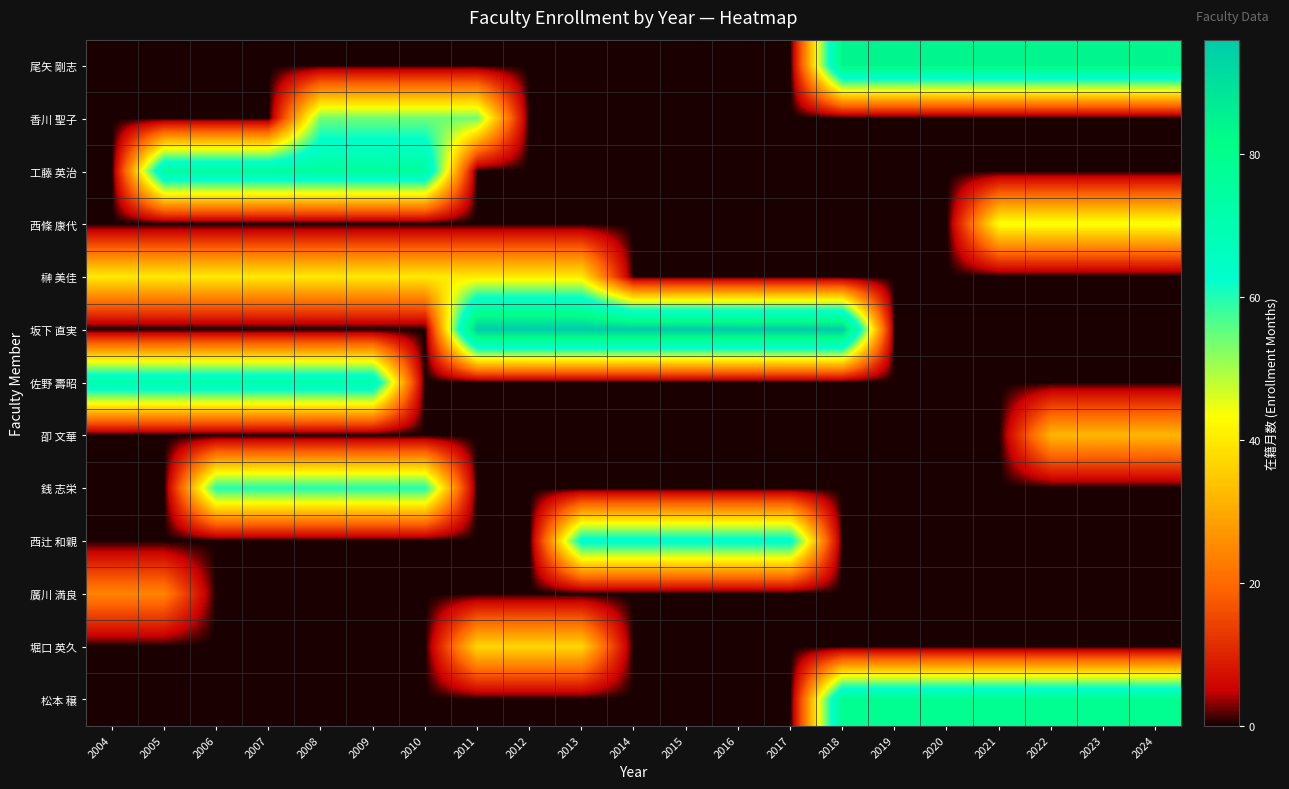

Reading left to right, what are all the values shown in this chart?

尾矢 剛志: 2004=0	2005=0	2006=0	2007=0	2008=0	2009=0	2010=0	2011=0	2012=0	2013=0	2014=0	2015=0	2016=0	2017=0	2018=84	2019=84	2020=84	2021=84	2022=84	2023=84	2024=84
香川 聖子: 2004=0	2005=0	2006=0	2007=0	2008=54	2009=54	2010=54	2011=54	2012=0	2013=0	2014=0	2015=0	2016=0	2017=0	2018=0	2019=0	2020=0	2021=0	2022=0	2023=0	2024=0
工藤 英治: 2004=0	2005=75	2006=75	2007=75	2008=75	2009=75	2010=75	2011=0	2012=0	2013=0	2014=0	2015=0	2016=0	2017=0	2018=0	2019=0	2020=0	2021=0	2022=0	2023=0	2024=0
西條 康代: 2004=0	2005=0	2006=0	2007=0	2008=0	2009=0	2010=0	2011=0	2012=0	2013=0	2014=0	2015=0	2016=0	2017=0	2018=0	2019=0	2020=0	2021=44	2022=44	2023=44	2024=44
榊 美佳: 2004=40	2005=40	2006=40	2007=40	2008=40	2009=40	2010=40	2011=40	2012=40	2013=40	2014=0	2015=0	2016=0	2017=0	2018=0	2019=0	2020=0	2021=0	2022=0	2023=0	2024=0
坂下 直実: 2004=0	2005=0	2006=0	2007=0	2008=0	2009=0	2010=0	2011=96	2012=96	2013=96	2014=96	2015=96	2016=96	2017=96	2018=96	2019=0	2020=0	2021=0	2022=0	2023=0	2024=0
佐野 壽昭: 2004=72	2005=72	2006=72	2007=72	2008=72	2009=72	2010=0	2011=0	2012=0	2013=0	2014=0	2015=0	2016=0	2017=0	2018=0	2019=0	2020=0	2021=0	2022=0	2023=0	2024=0
卲 文華: 2004=0	2005=0	2006=0	2007=0	2008=0	2009=0	2010=0	2011=0	2012=0	2013=0	2014=0	2015=0	2016=0	2017=0	2018=0	2019=0	2020=0	2021=0	2022=32	2023=32	2024=32
銭 志栄: 2004=0	2005=0	2006=60	2007=60	2008=60	2009=60	2010=60	2011=0	2012=0	2013=0	2014=0	2015=0	2016=0	2017=0	2018=0	2019=0	2020=0	2021=0	2022=0	2023=0	2024=0
西辻 和親: 2004=0	2005=0	2006=0	2007=0	2008=0	2009=0	2010=0	2011=0	2012=0	2013=65	2014=65	2015=65	2016=65	2017=65	2018=0	2019=0	2020=0	2021=0	2022=0	2023=0	2024=0
廣川 満良: 2004=24	2005=24	2006=0	2007=0	2008=0	2009=0	2010=0	2011=0	2012=0	2013=0	2014=0	2015=0	2016=0	2017=0	2018=0	2019=0	2020=0	2021=0	2022=0	2023=0	2024=0
堀口 英久: 2004=0	2005=0	2006=0	2007=0	2008=0	2009=0	2010=0	2011=37	2012=37	2013=37	2014=0	2015=0	2016=0	2017=0	2018=0	2019=0	2020=0	2021=0	2022=0	2023=0	2024=0
松本 穣: 2004=0	2005=0	2006=0	2007=0	2008=0	2009=0	2010=0	2011=0	2012=0	2013=0	2014=0	2015=0	2016=0	2017=0	2018=79	2019=79	2020=79	2021=79	2022=79	2023=79	2024=79